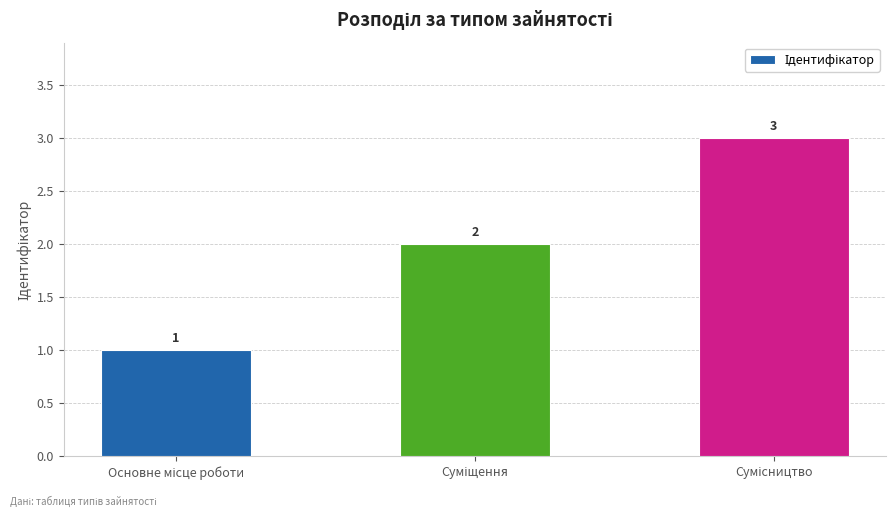

What is the value of the 3rd bar from the left?

3